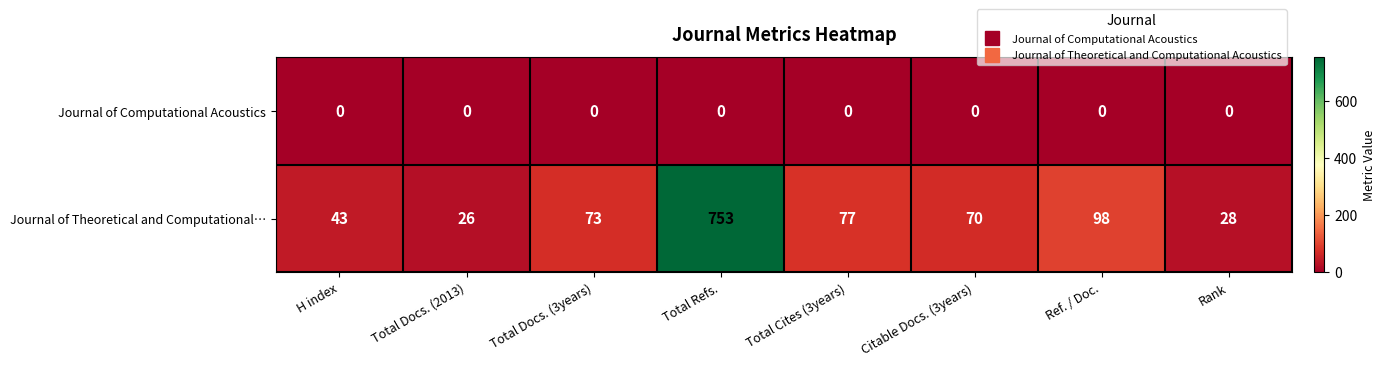

Reading left to right, extract all data points from this chart.

Journal of Computational Acoustics: 0	0	0	0	0	0	0	0
Journal of Theoretical and Computational…: 43	26	73	753	77	70	98	28